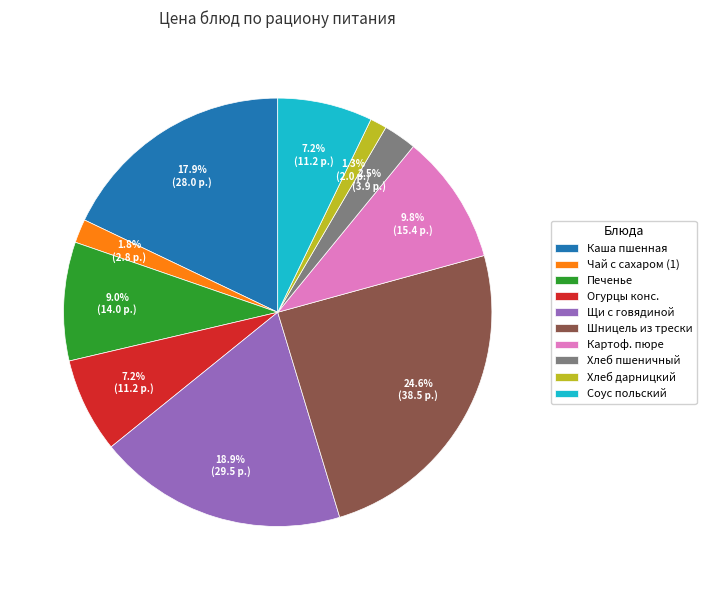

True or false: Хлеб дарницкий accounts for 11% of the total.

False